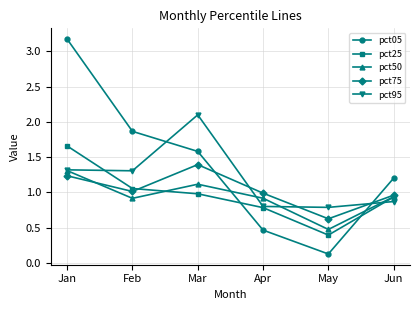

Which series has the largest total across all categories?

pct05